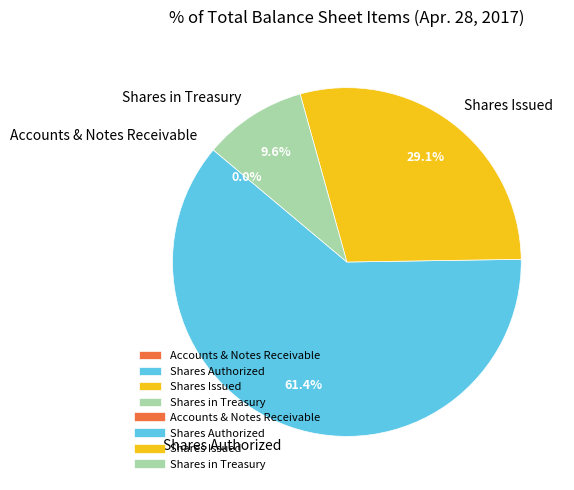

To the nearest percent, what percentage of the pie is Shares Issued?

29%